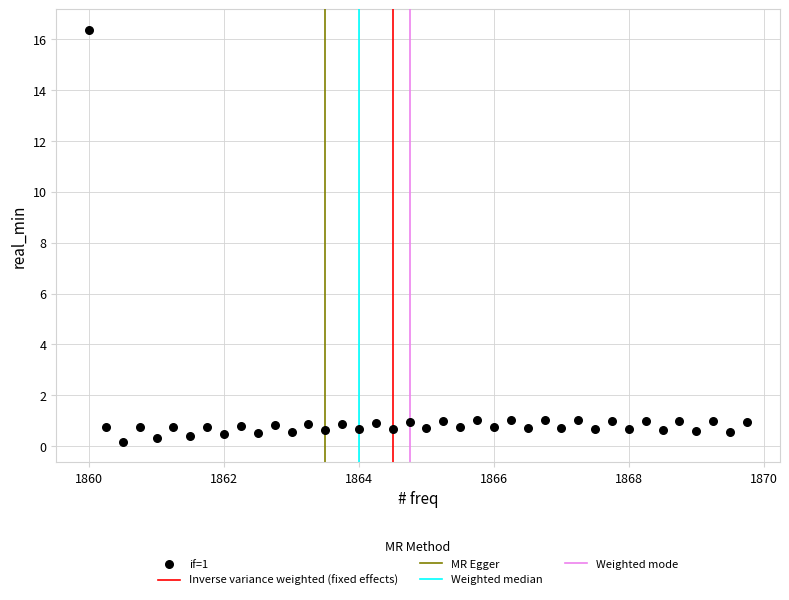

What is the range of X values (max minus min)?

9.8